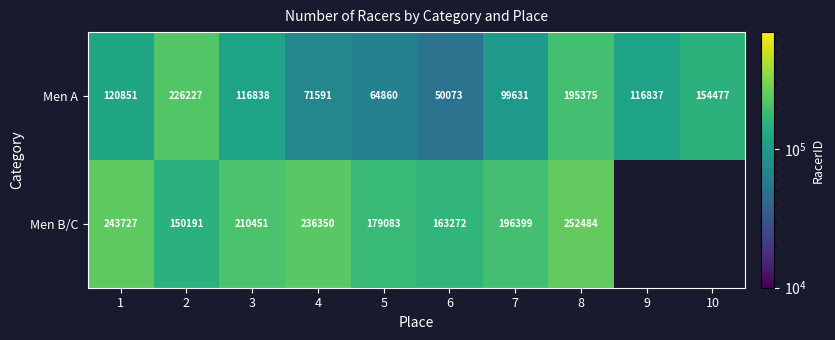

At how many categories does at least one series exceed 157883?

8